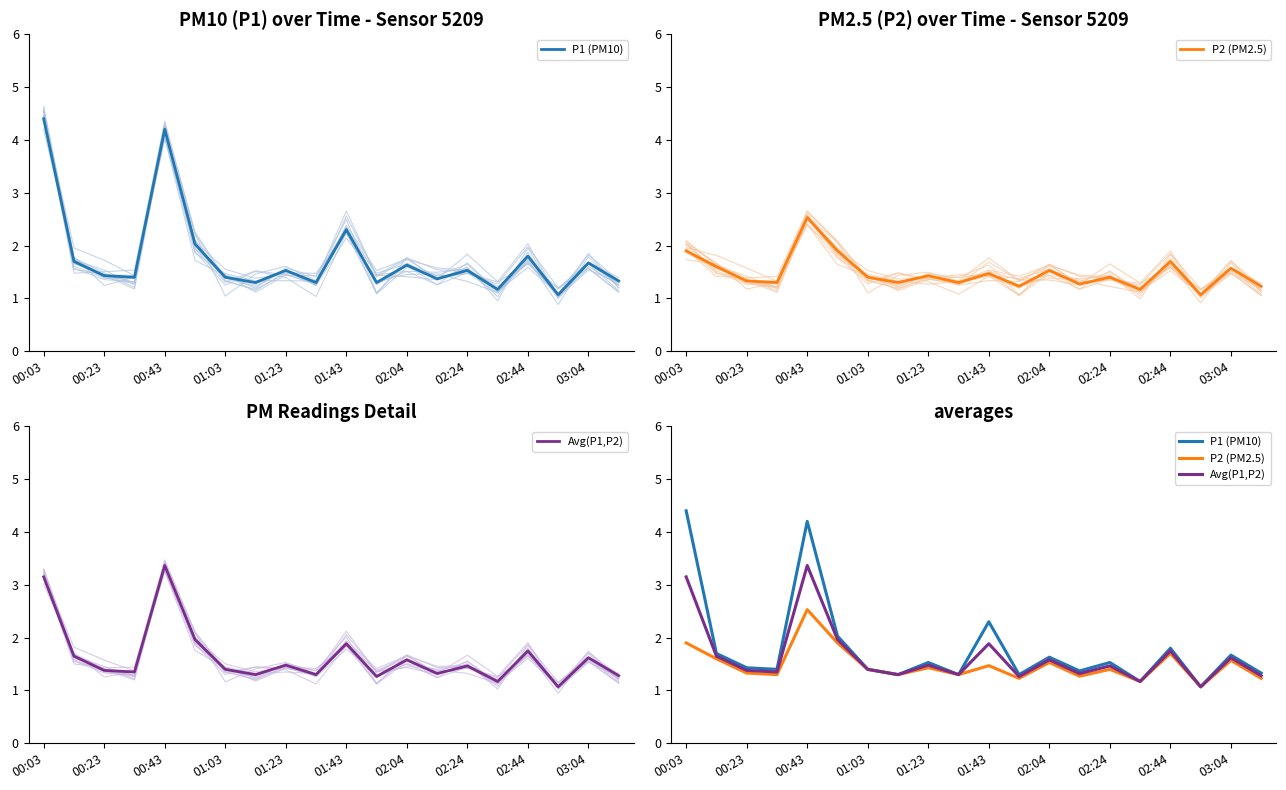

True or false: P1 (PM10) has a value of 3.2 at 16.

False